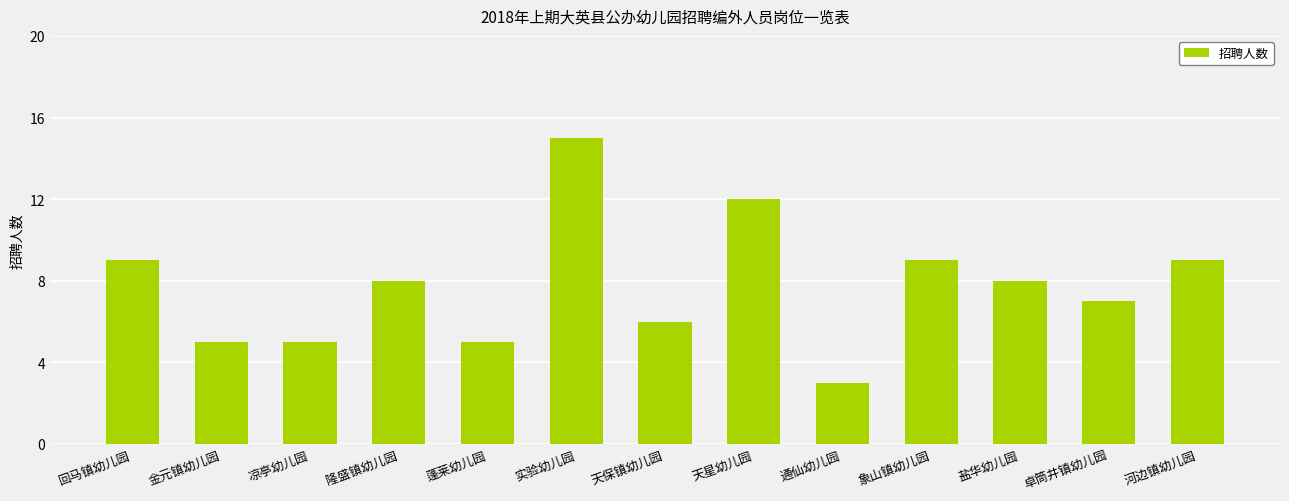

What is the difference between the maximum and minimum values?

12